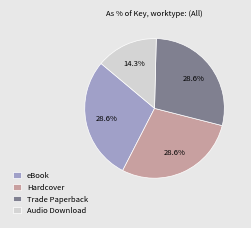

What percentage is the Trade Paperback slice, to the nearest percent?

29%